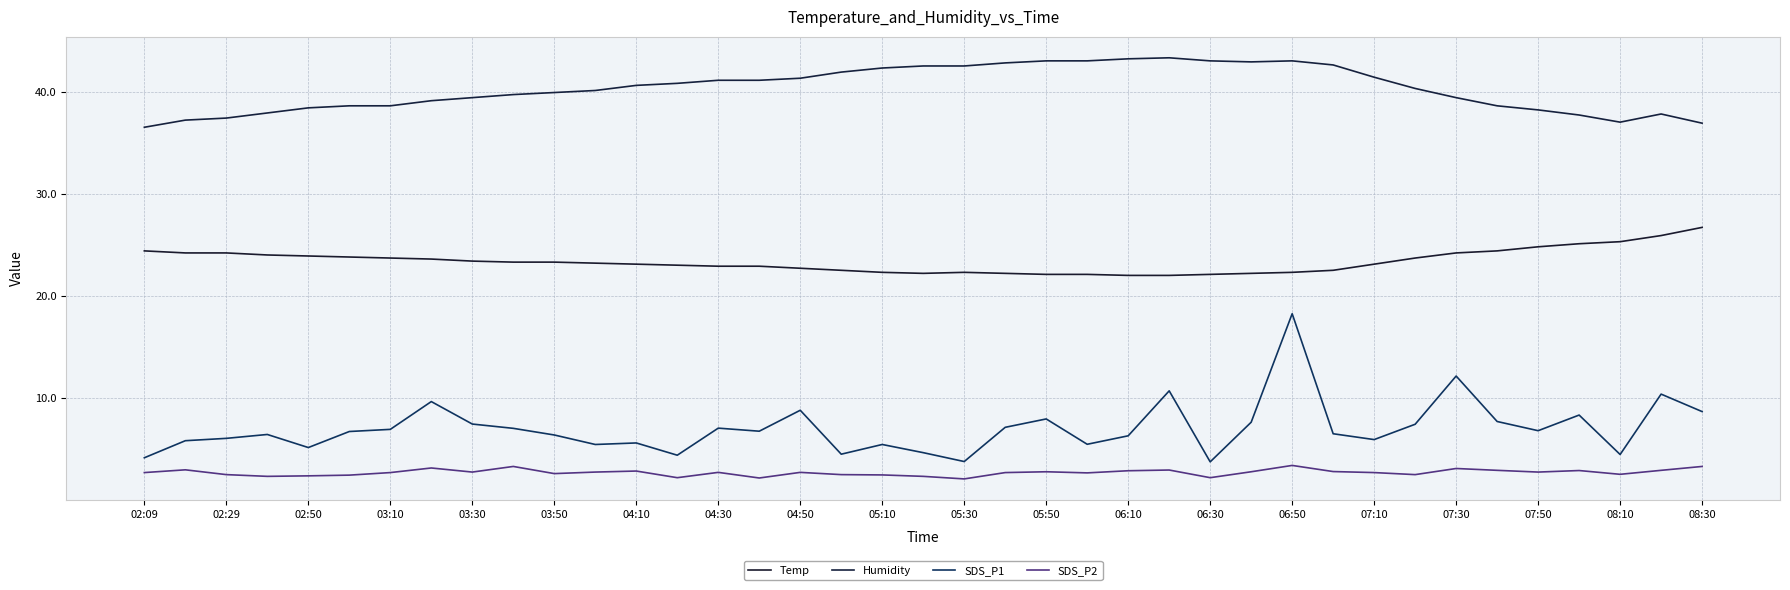

How many lines are shown in the chart?

4